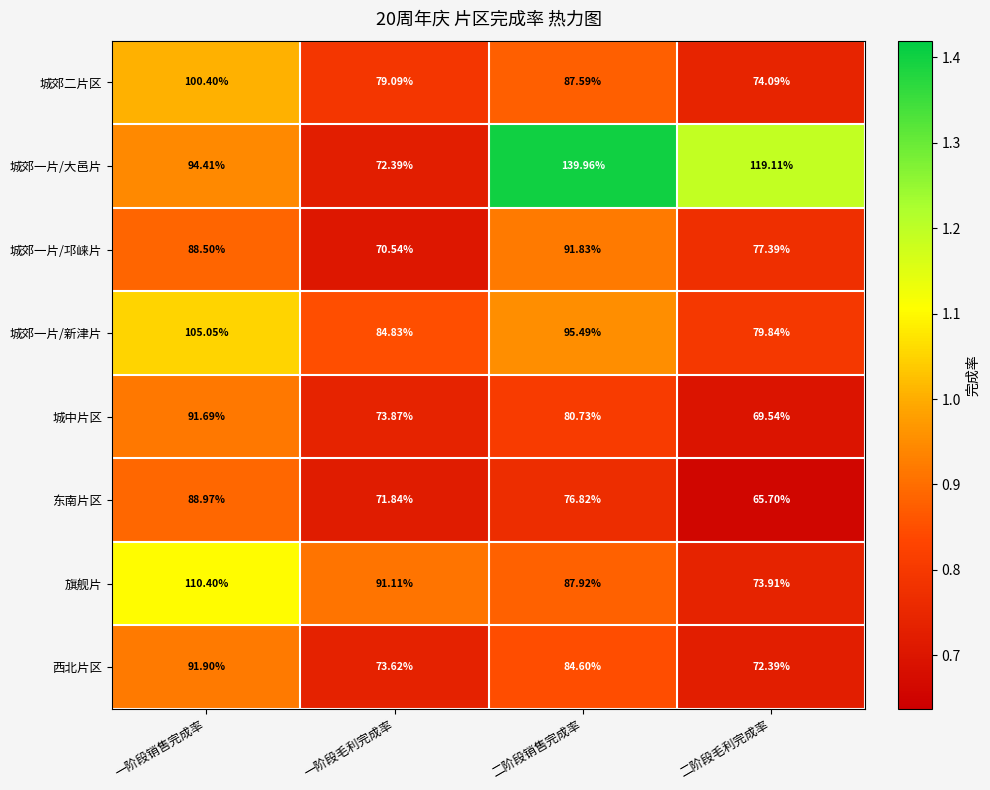

List the series in order of their peak value, highest first.

城郊一片/大邑片, 旗舰片, 城郊一片/新津片, 城郊二片区, 西北片区, 城郊一片/邛崃片, 城中片区, 东南片区